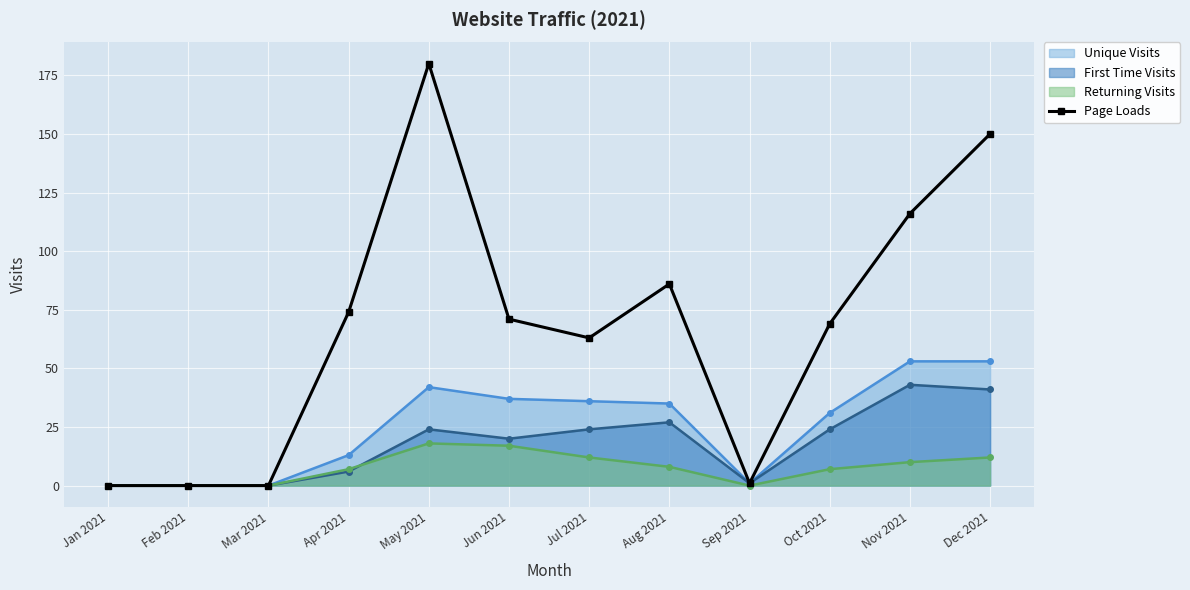

The chart shows a value of -68 at Mar 2021. True or false?

False